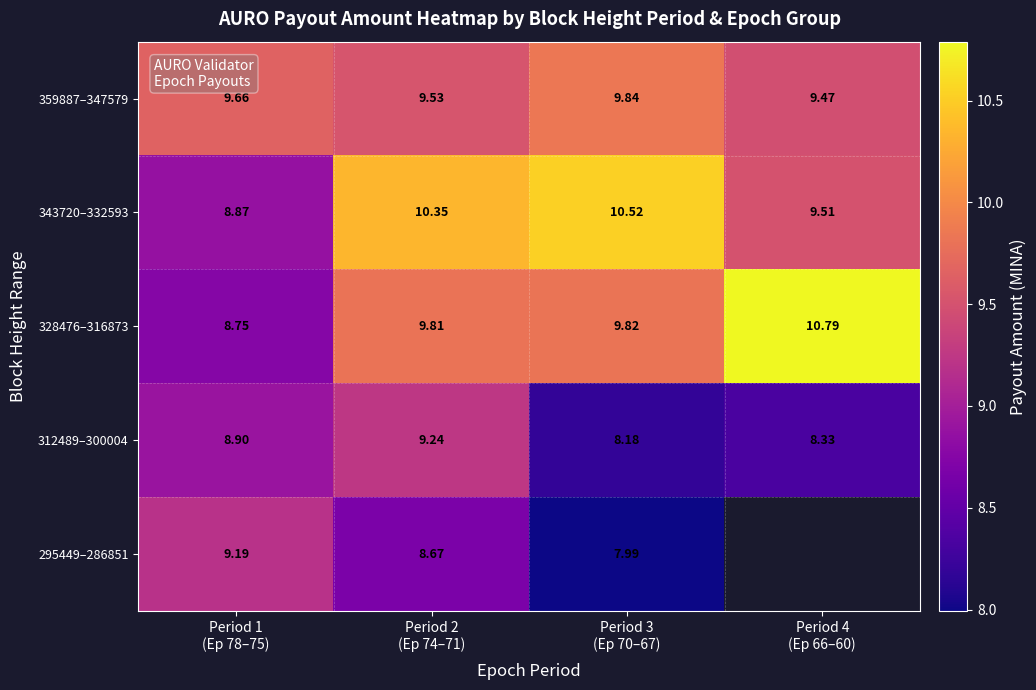

How many distinct data groups are displayed?

5